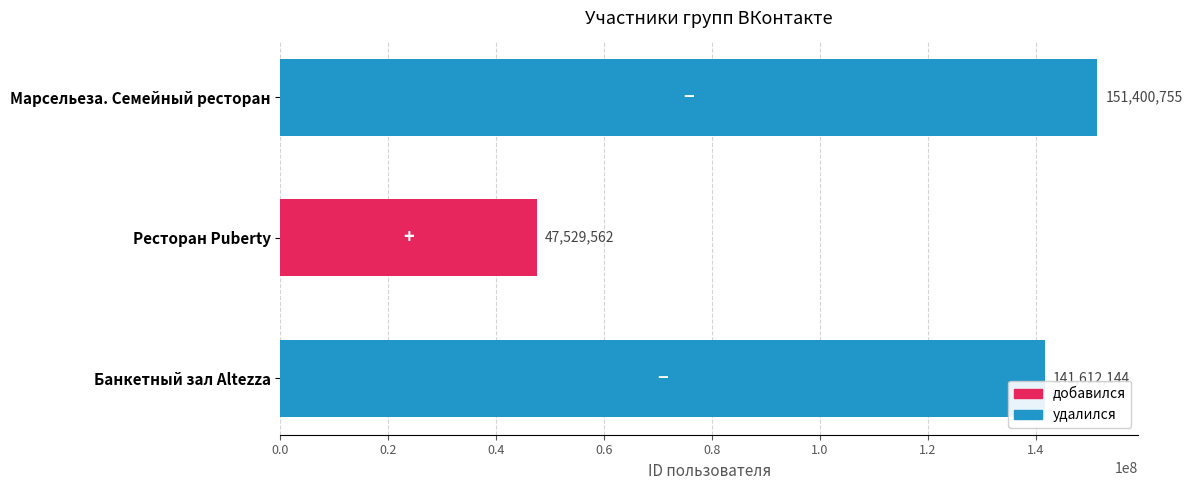

Does the chart contain any negative values?

No